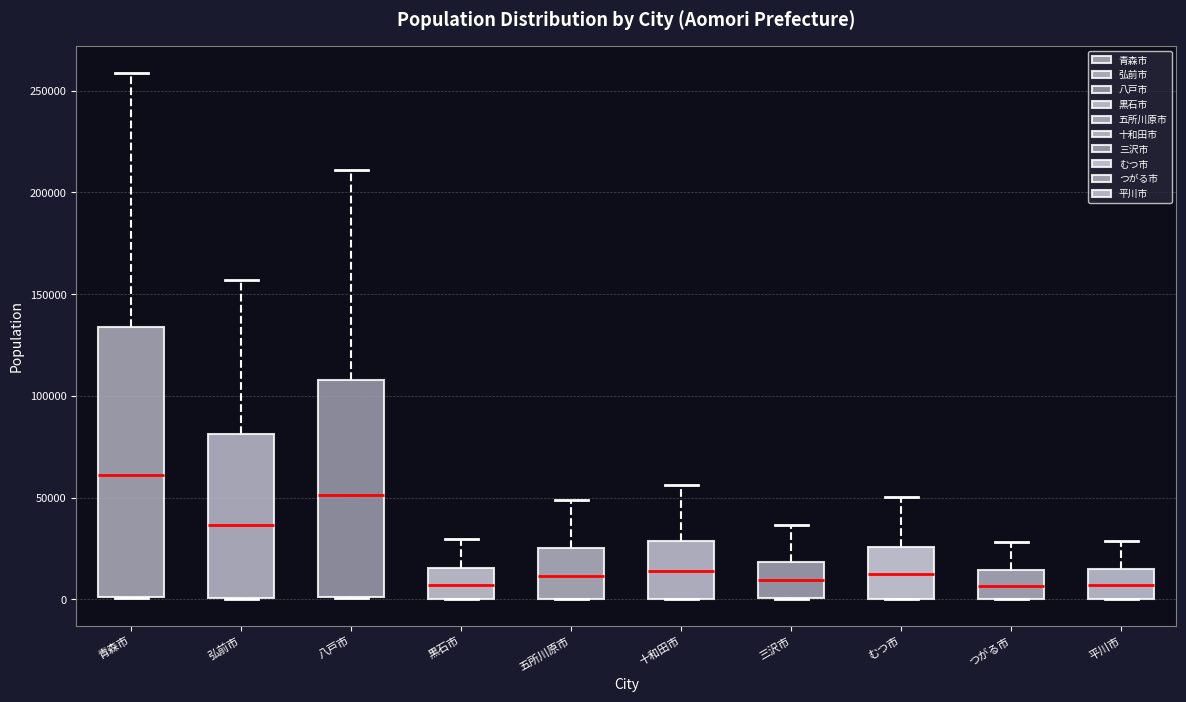

Which box is the tallest, from its lower edge to its upper edge?

青森市